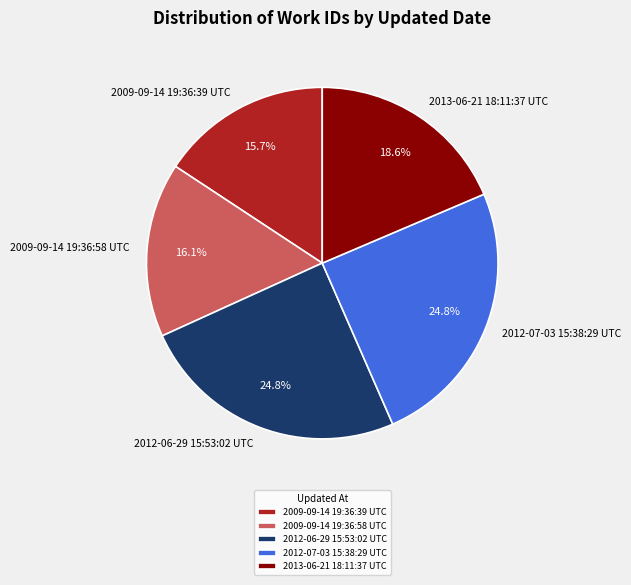

Which has a higher value, 2009-09-14 19:36:58 UTC or 2013-06-21 18:11:37 UTC?

2013-06-21 18:11:37 UTC